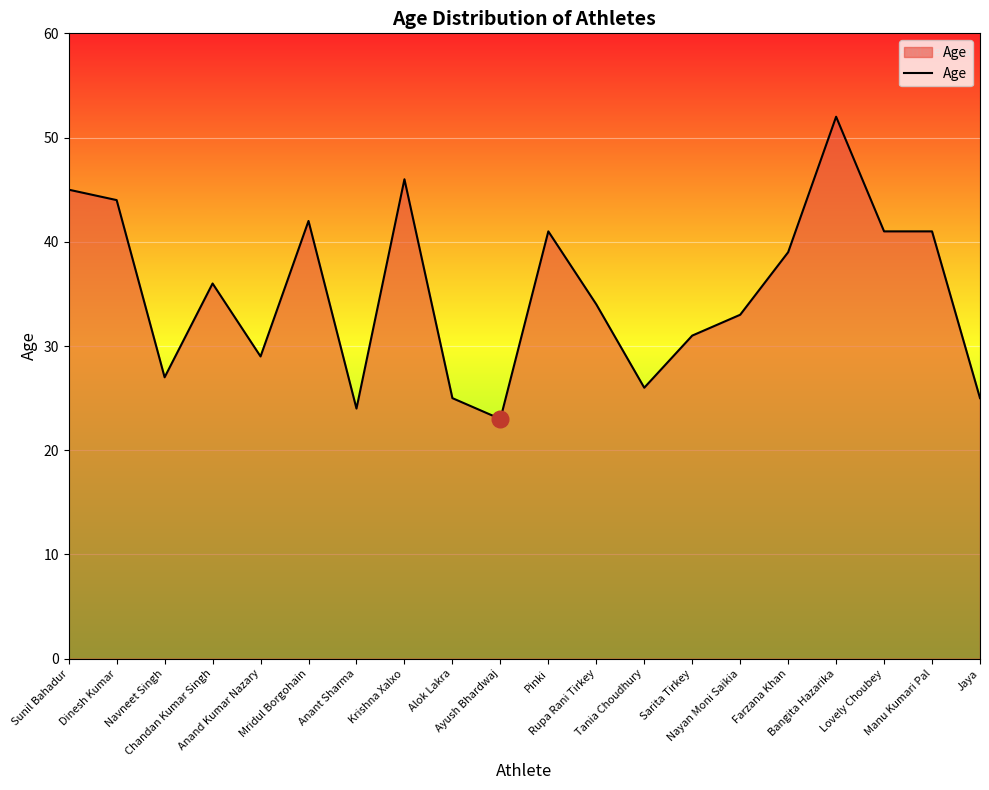

What is the maximum value shown in the chart?

52